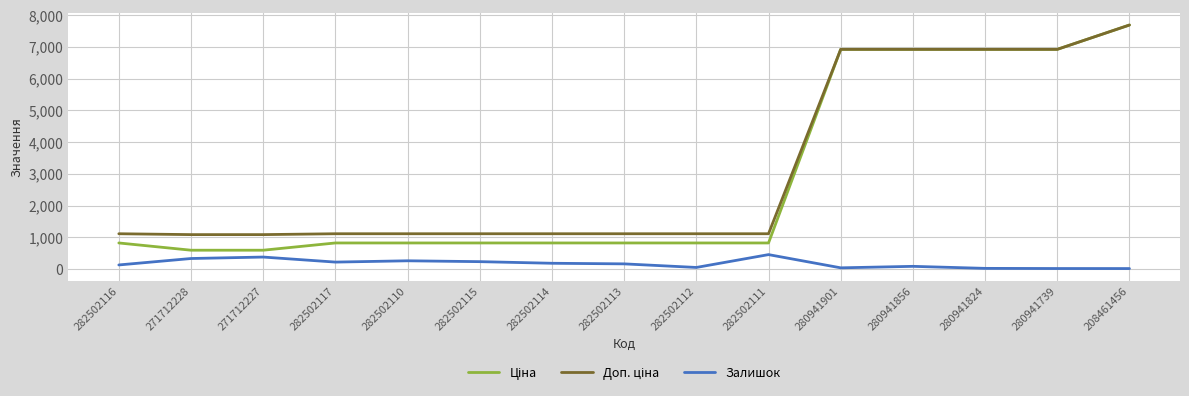

At which category is the sum across all series the highest?

208461456